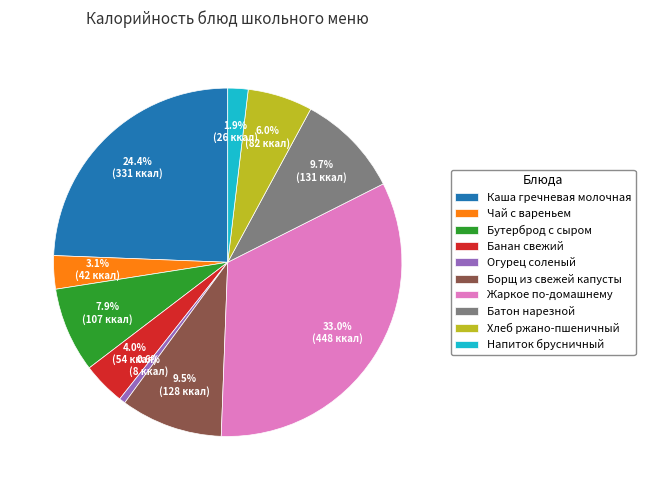

To the nearest percent, what is the average slice percentage?

10%